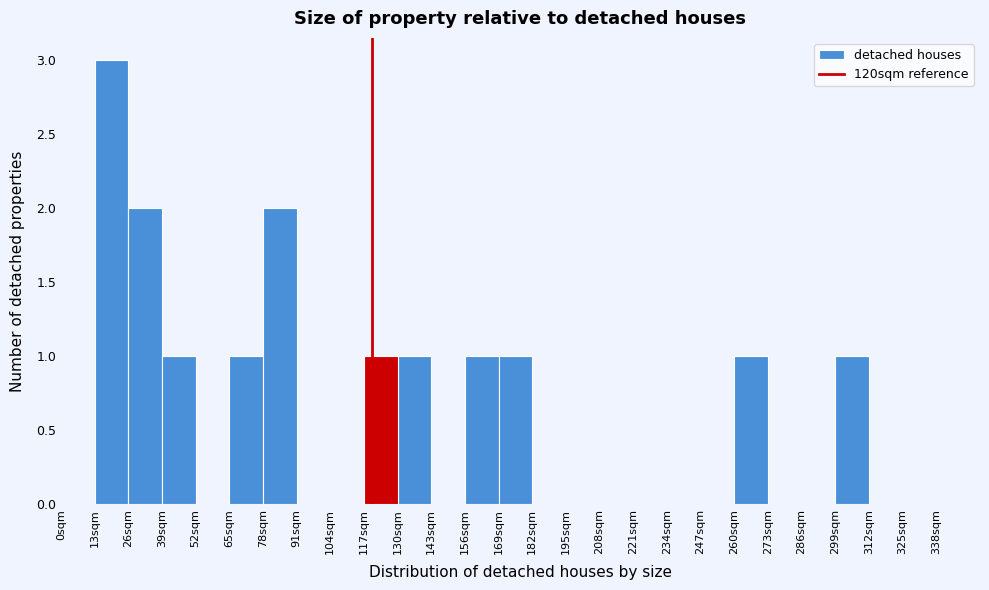

Reading left to right, transcribe this chart: for each bar, give the range it covers on the x-axis and its height. Neither the bar edges nor the heights are printed on the chart, so give them approximately, as read against the axes.

0 to 13: 0
13 to 26: 3
26 to 39: 2
39 to 52: 1
52 to 65: 0
65 to 78: 1
78 to 91: 2
91 to 104: 0
104 to 117: 0
117 to 130: 1
130 to 143: 1
143 to 156: 0
156 to 169: 1
169 to 182: 1
182 to 195: 0
195 to 208: 0
208 to 221: 0
221 to 234: 0
234 to 247: 0
247 to 260: 0
260 to 273: 1
273 to 286: 0
286 to 299: 0
299 to 312: 1
312 to 325: 0
325 to 338: 0